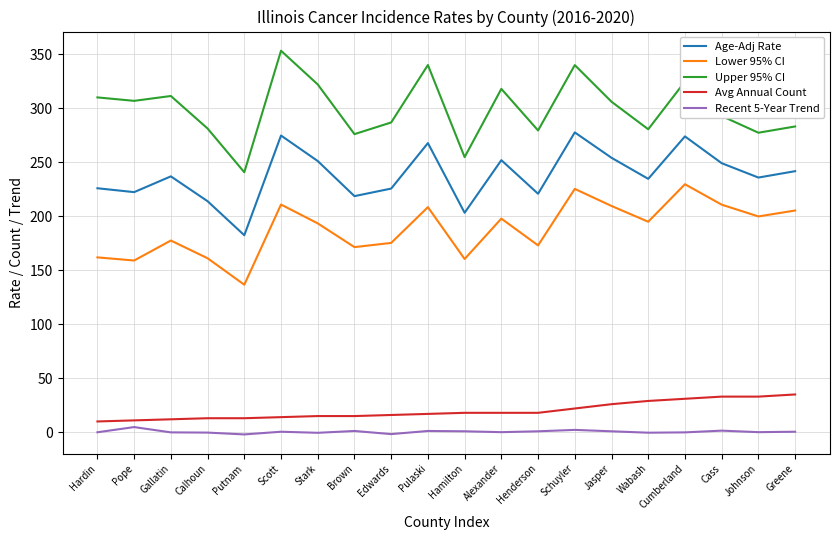

Where is Upper 95% CI nearest to the value 296?

Cass